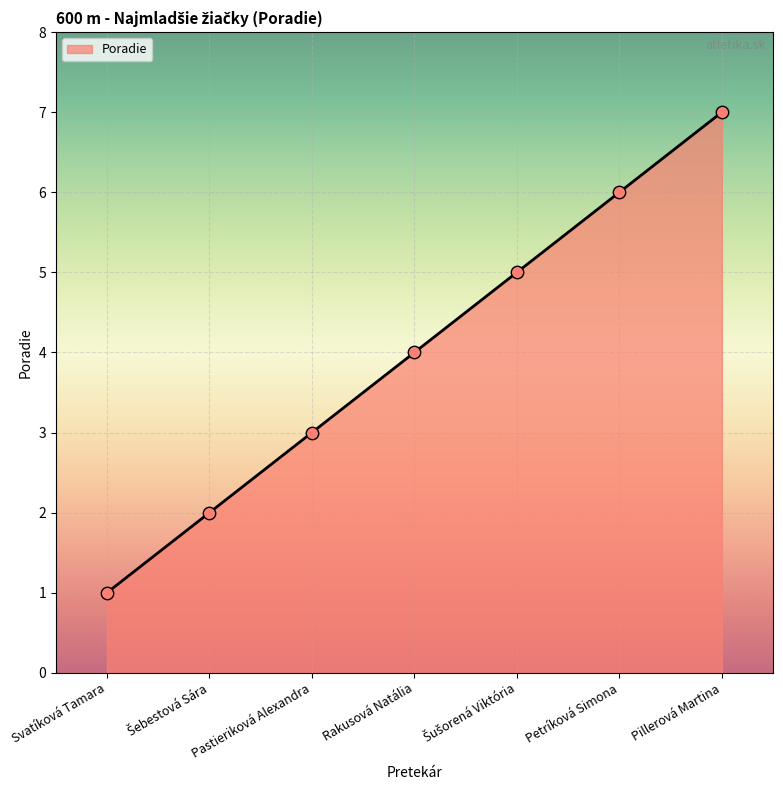

Which has a higher value, Rakusová Natália or Petríková Simona?

Petríková Simona